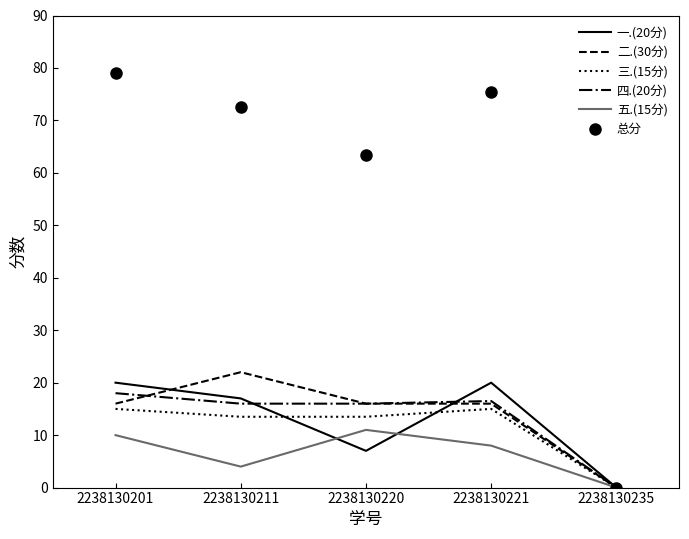

At which label does 三.(15分) reach its minimum?

2238130235